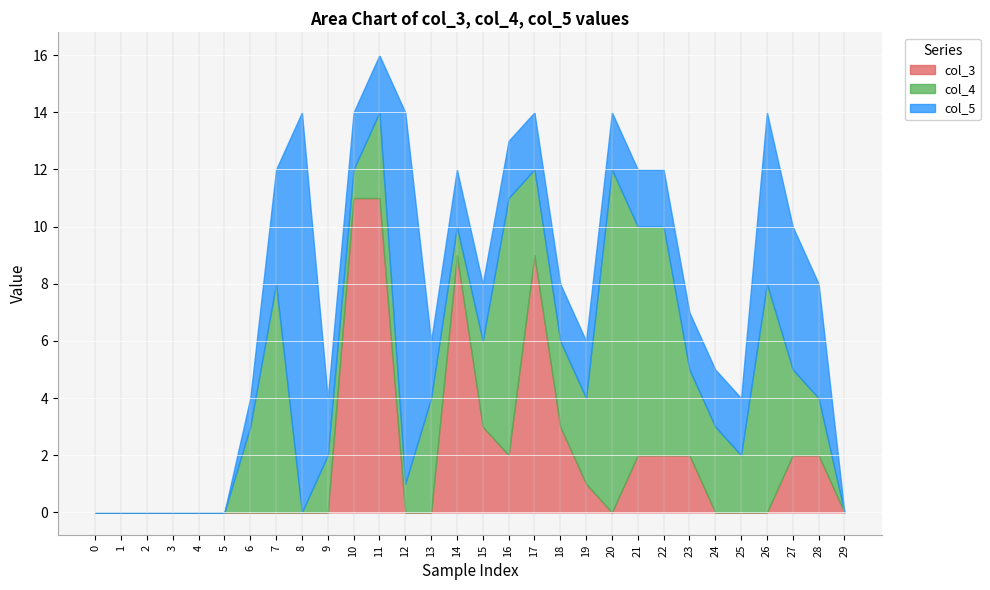

Is it true that col_4 equals -6 at 8?

False